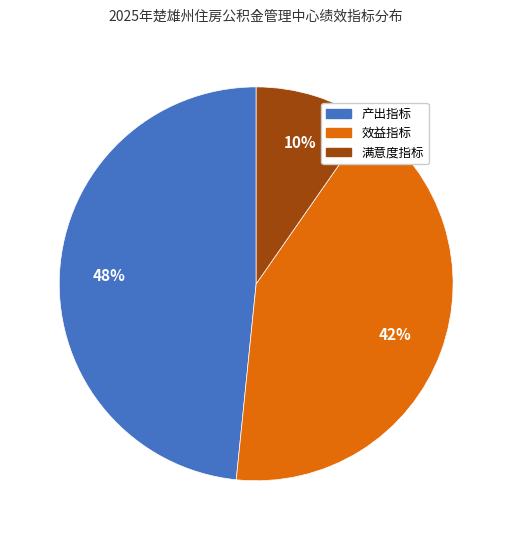

Is there any slice that represents more than half of the pie?

No